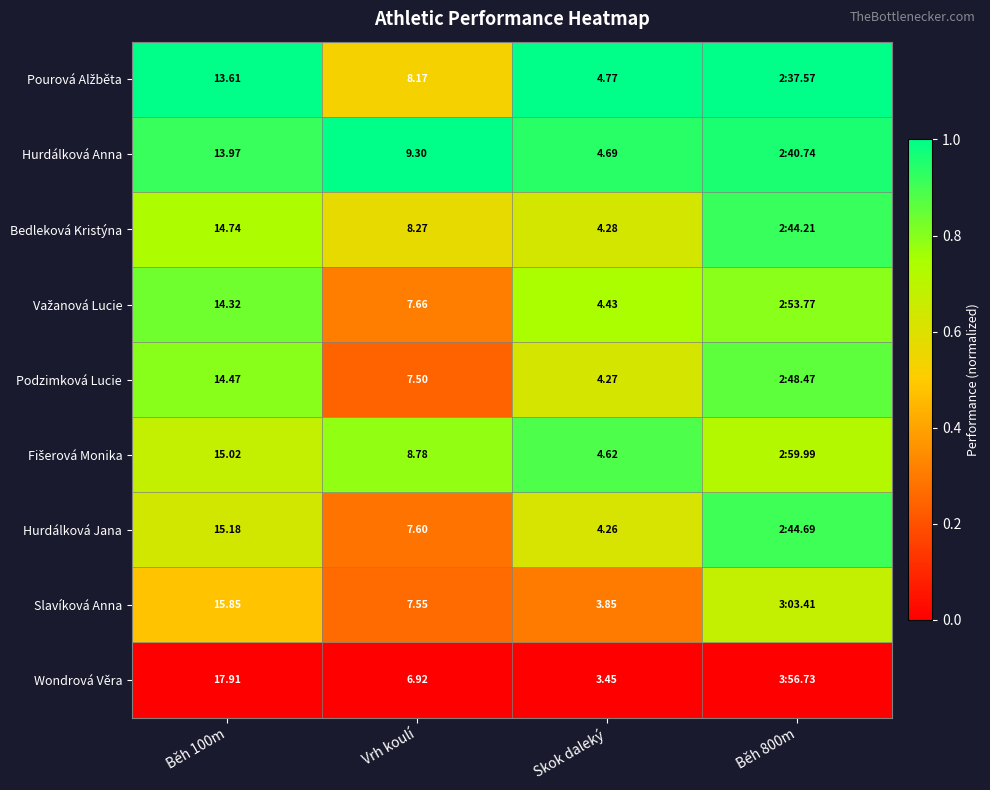

Count the number of data series in this chart.

9